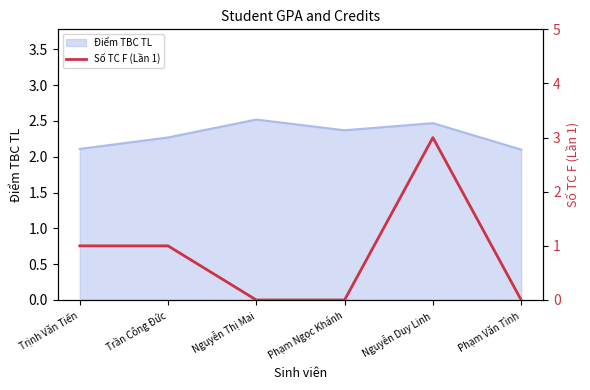

True or false: the data shows 1 at Trịnh Văn Tiến.

True